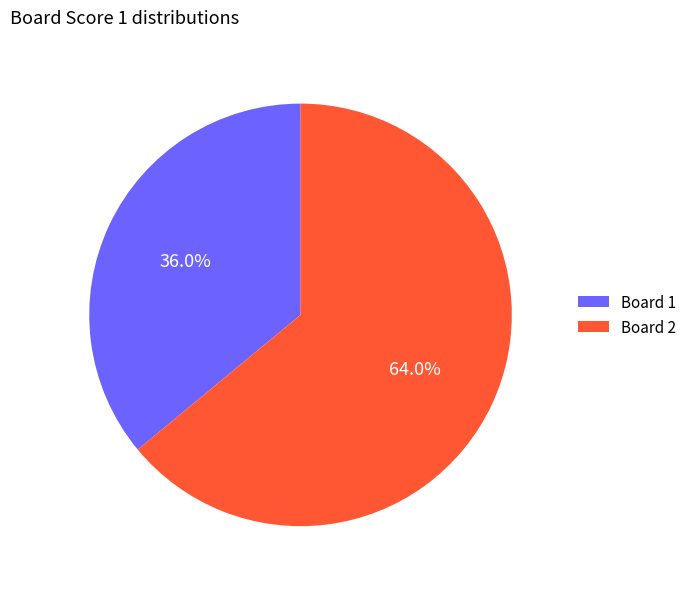

How many segments does this pie chart have?

2